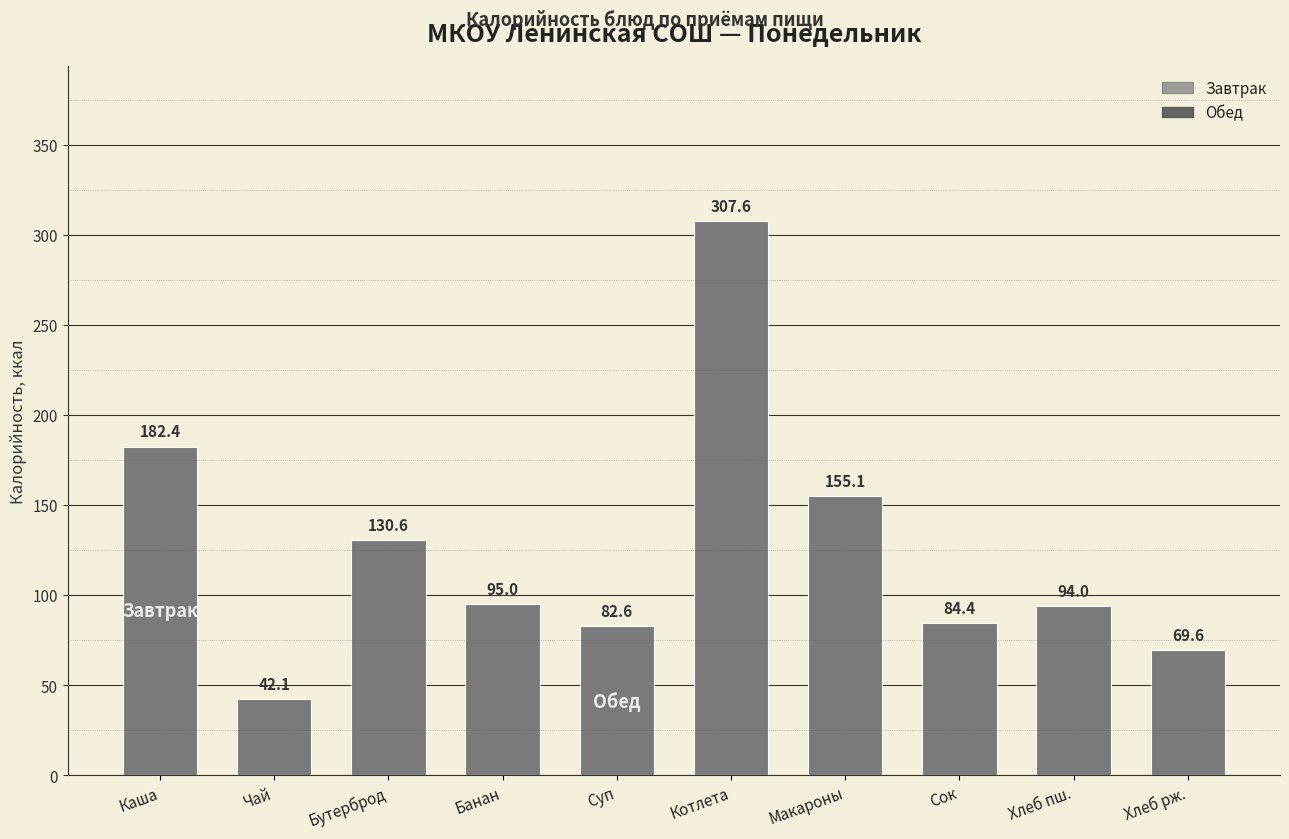

Approximately how many times larger is the value at Банан compared to Каша?

0.5